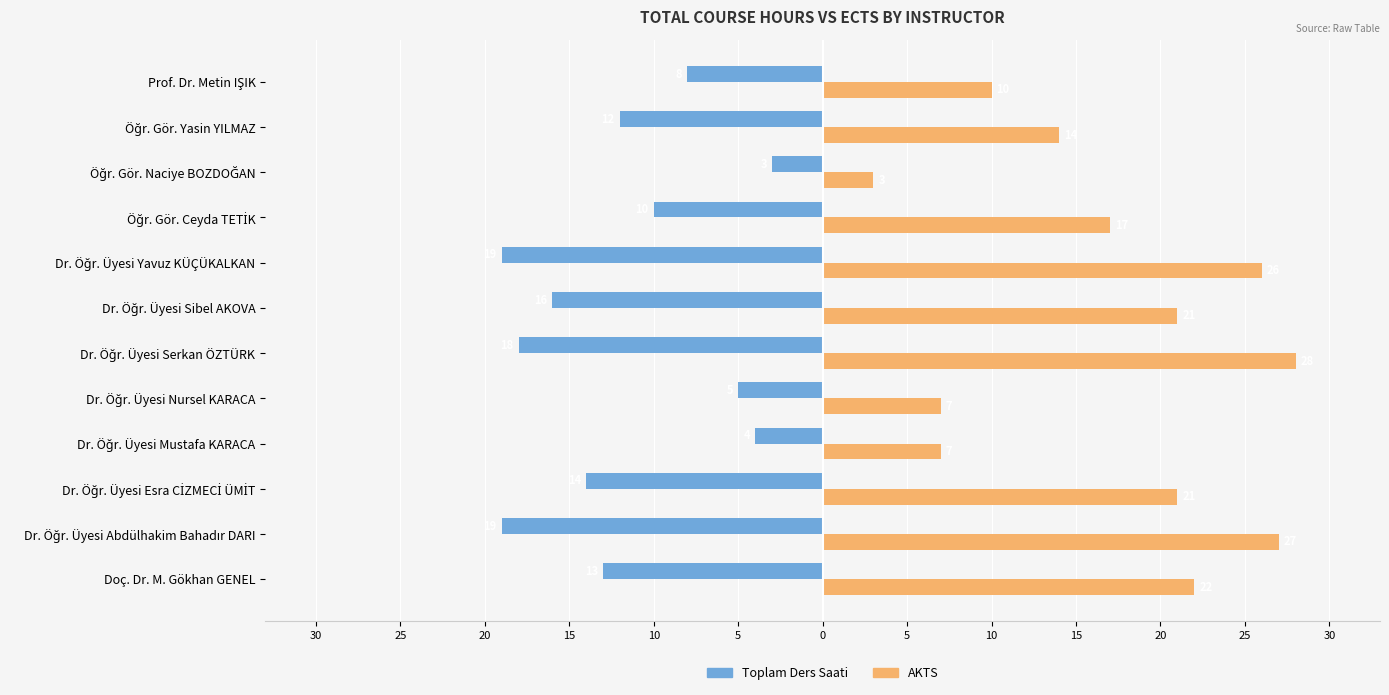

What are all the series names shown in the legend?

Toplam Ders Saati, AKTS